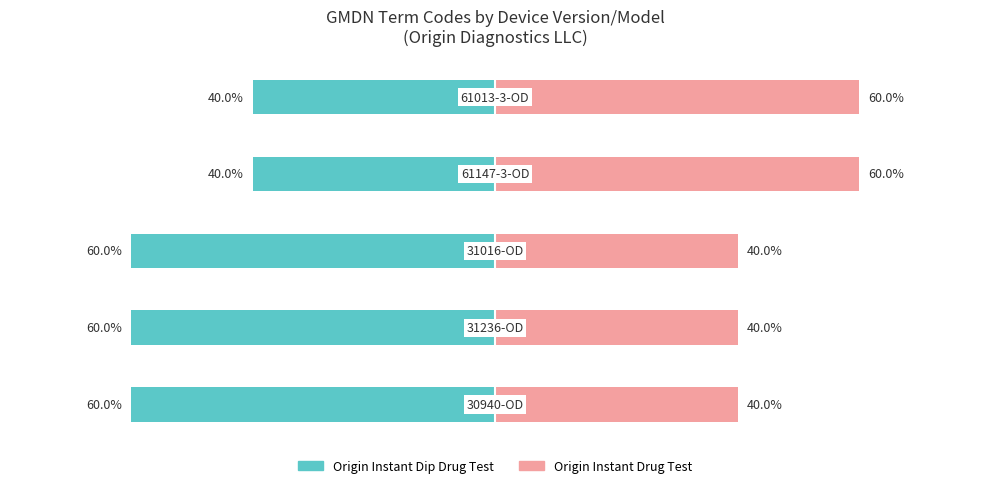

What is the maximum value shown in the chart?

60